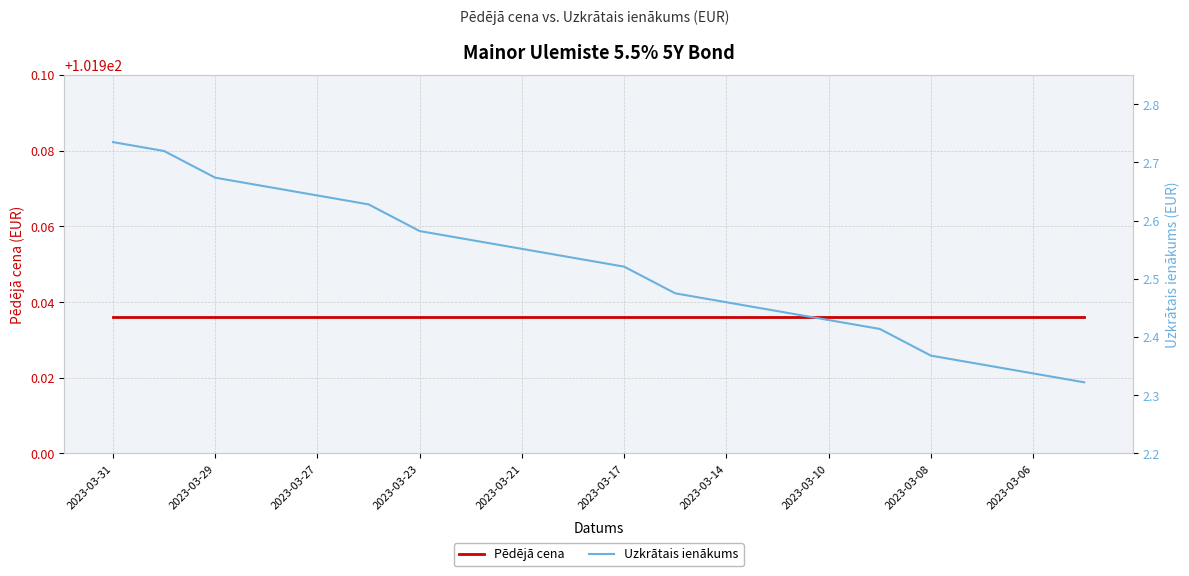

Reading right to left, extract all data points from this chart.

Pēdējā cena: 101.9	101.9	101.9	101.9	101.9	101.9	101.9	101.9	101.9	101.9	101.9	101.9	101.9	101.9	101.9	101.9	101.9	101.9	101.9	101.9
Uzkrātais ienākums: 2.3	2.3	2.4	2.4	2.4	2.4	2.4	2.5	2.5	2.5	2.5	2.6	2.6	2.6	2.6	2.6	2.7	2.7	2.7	2.7